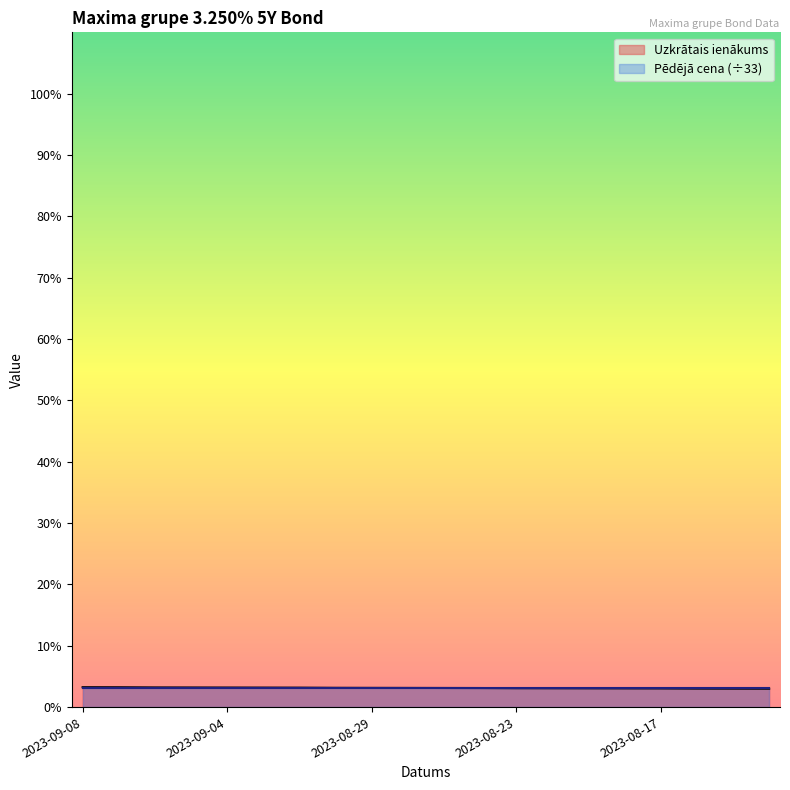

How many lines are shown in the chart?

2